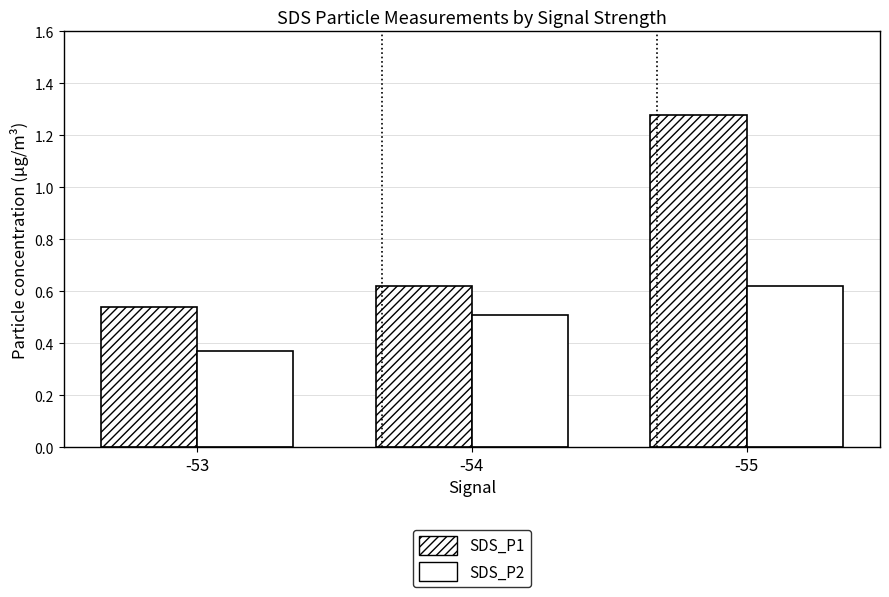

What is the maximum value for SDS_P1?

1.3